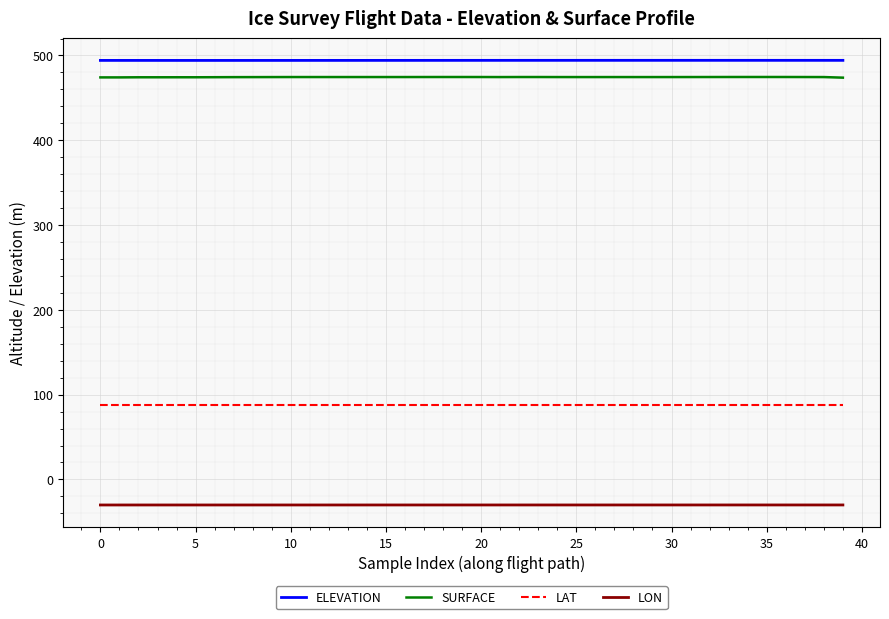

True or false: LAT and LON cross at least once.

False